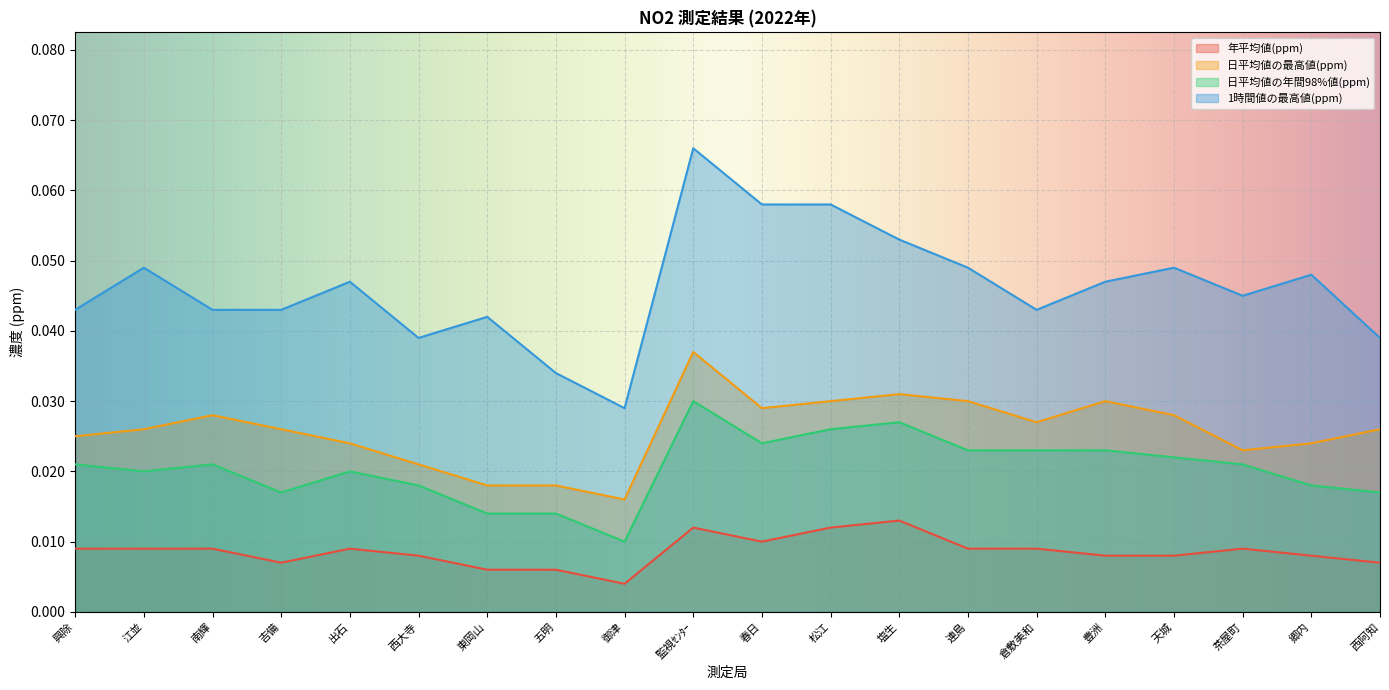

At how many categories does at least one series exceed 0?

20